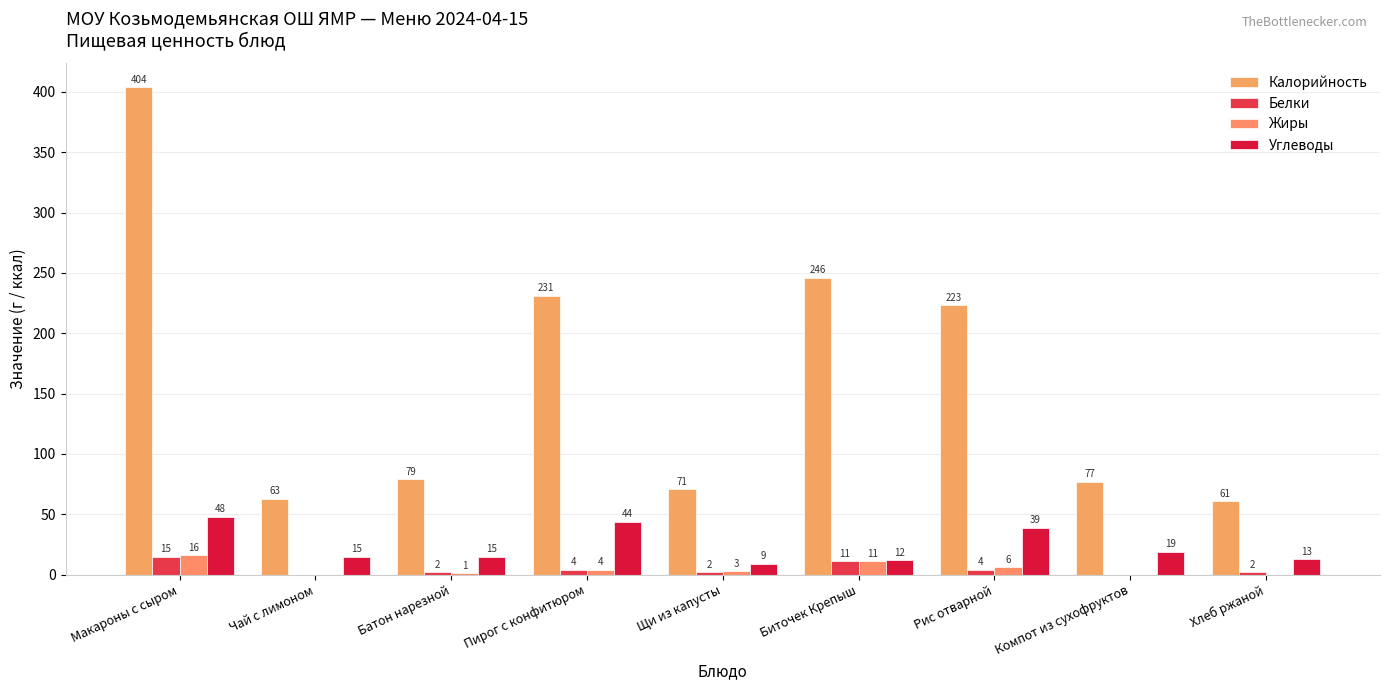

At which label does Белки reach its peak?

Макароны с сыром